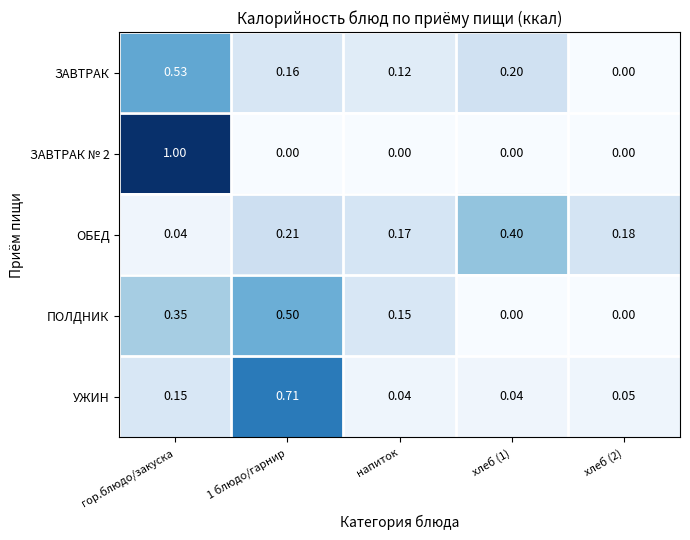

Which series changed the most between напиток and хлеб (2)?

ПОЛДНИК